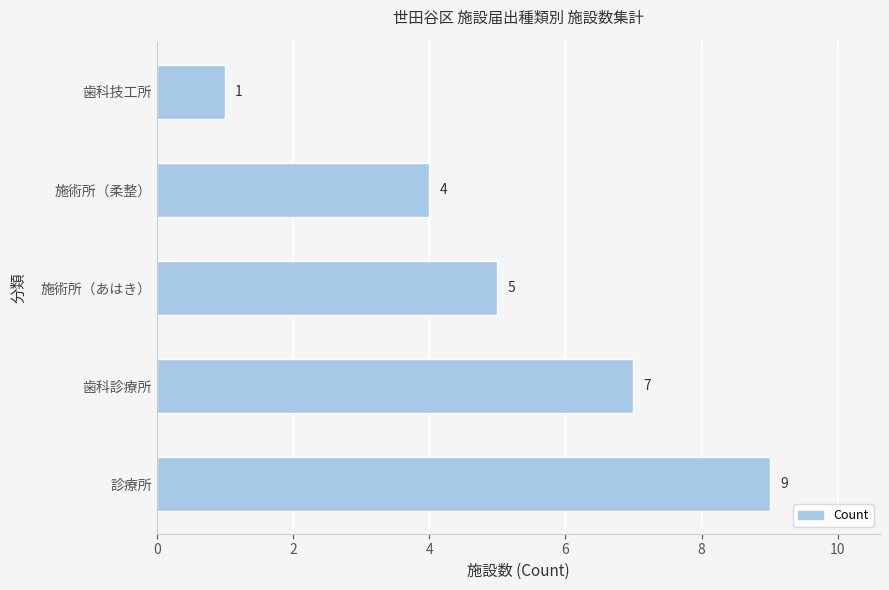

How many bars are there in total?

5